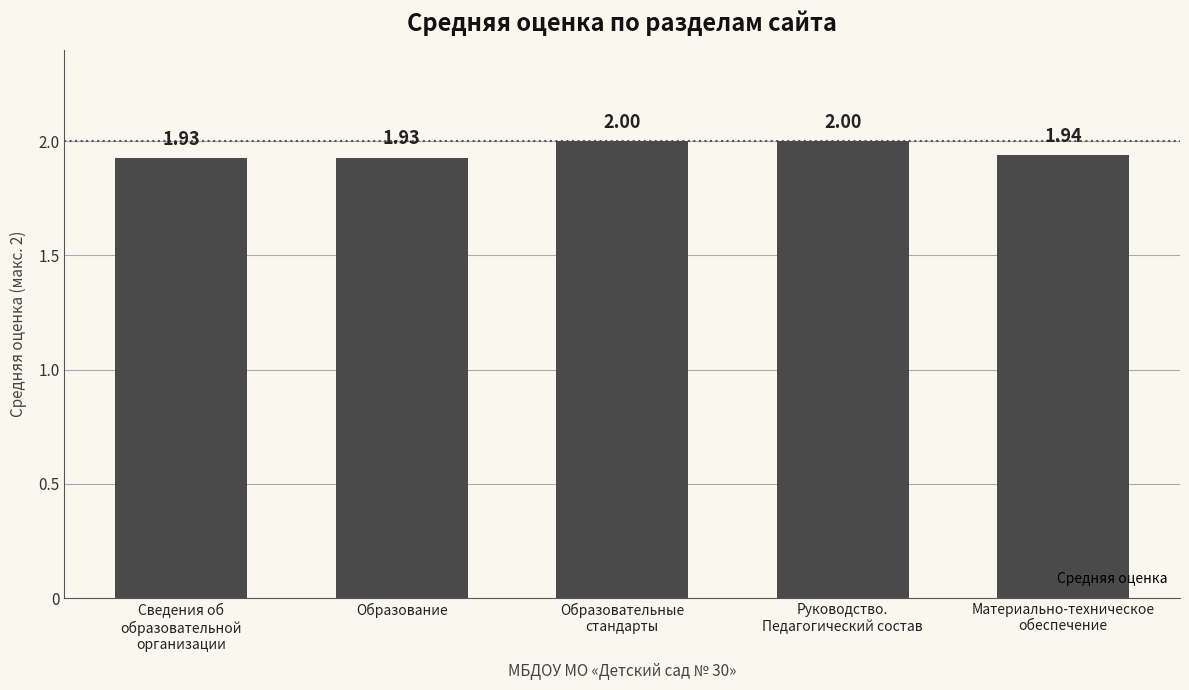

What is the sum of all values?

9.8